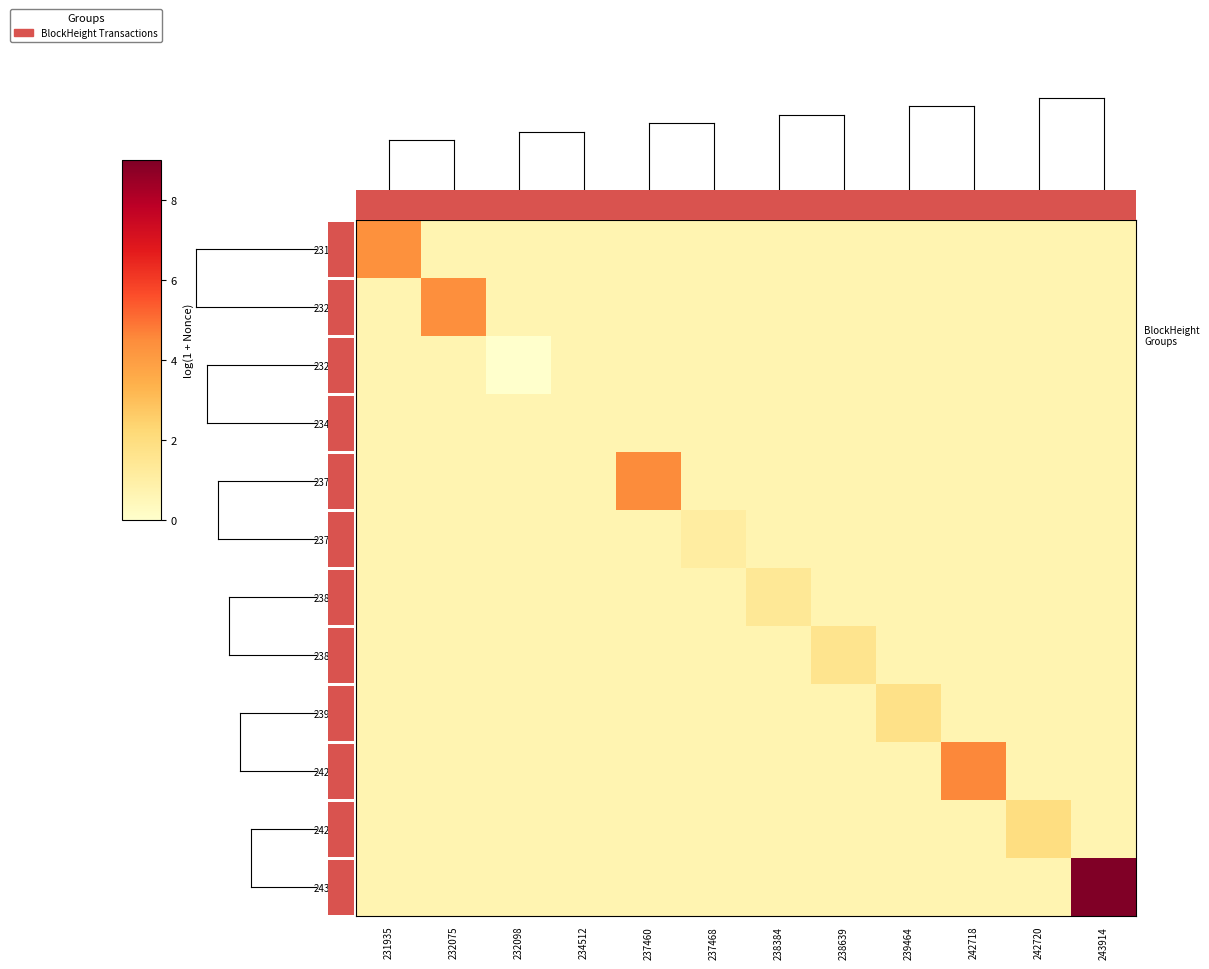

What is the total value across all series at 232098?

8.6